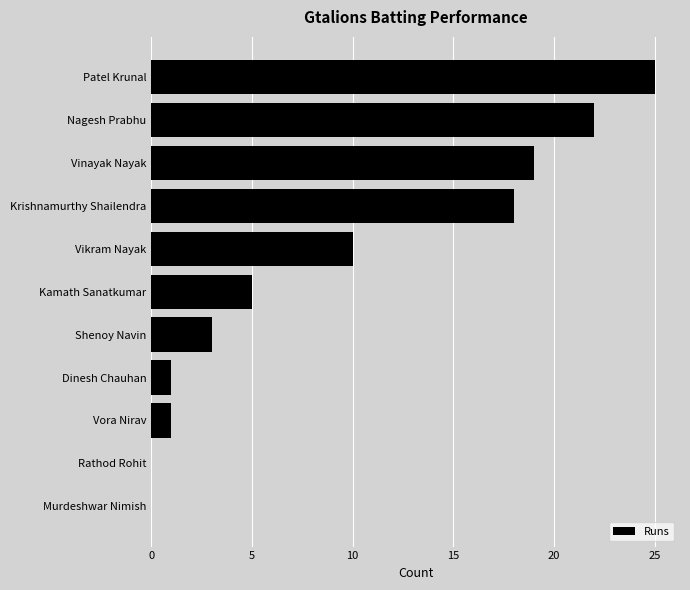

Are the bars horizontal?

Yes